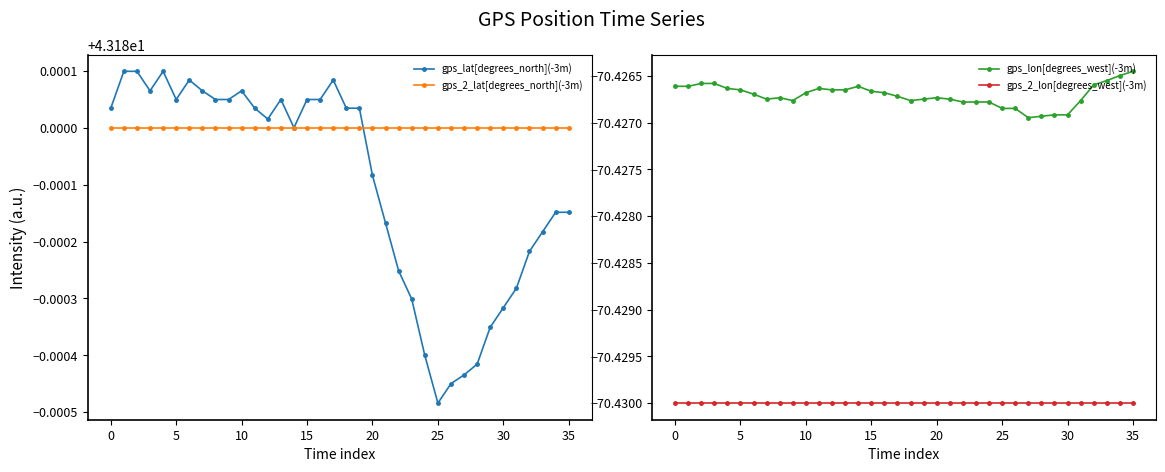

At how many categories does at least one series exceed -54?

36